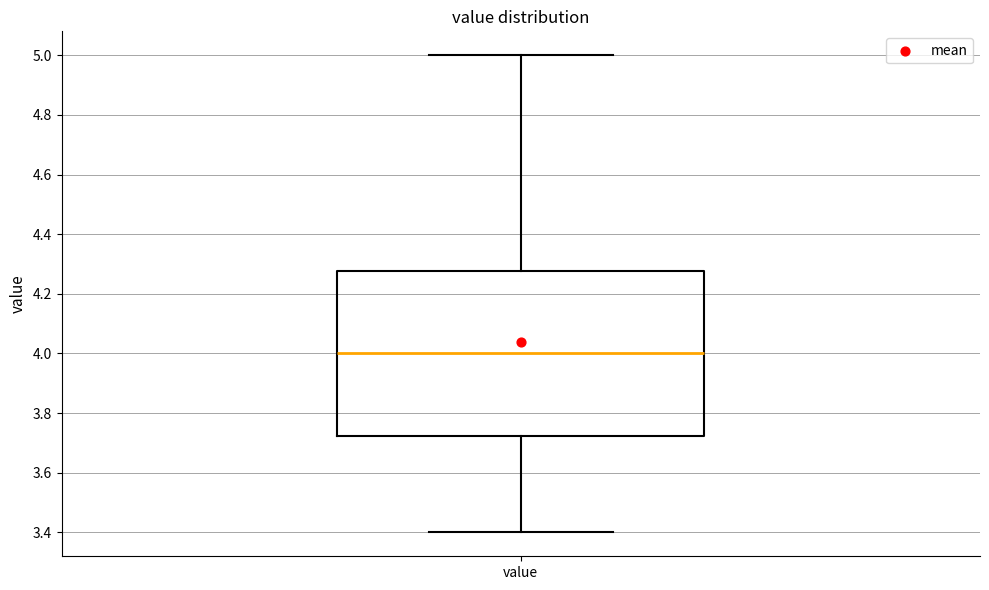

Transcribe this box plot: give where the median line is, the range the box spans, and where the two whiskers end, as read against the y-axis. The values are not printed on the chart, so give them approximately, as read against the axis.

median 4.00, box 3.72 to 4.28, whiskers 3.40 to 5.00